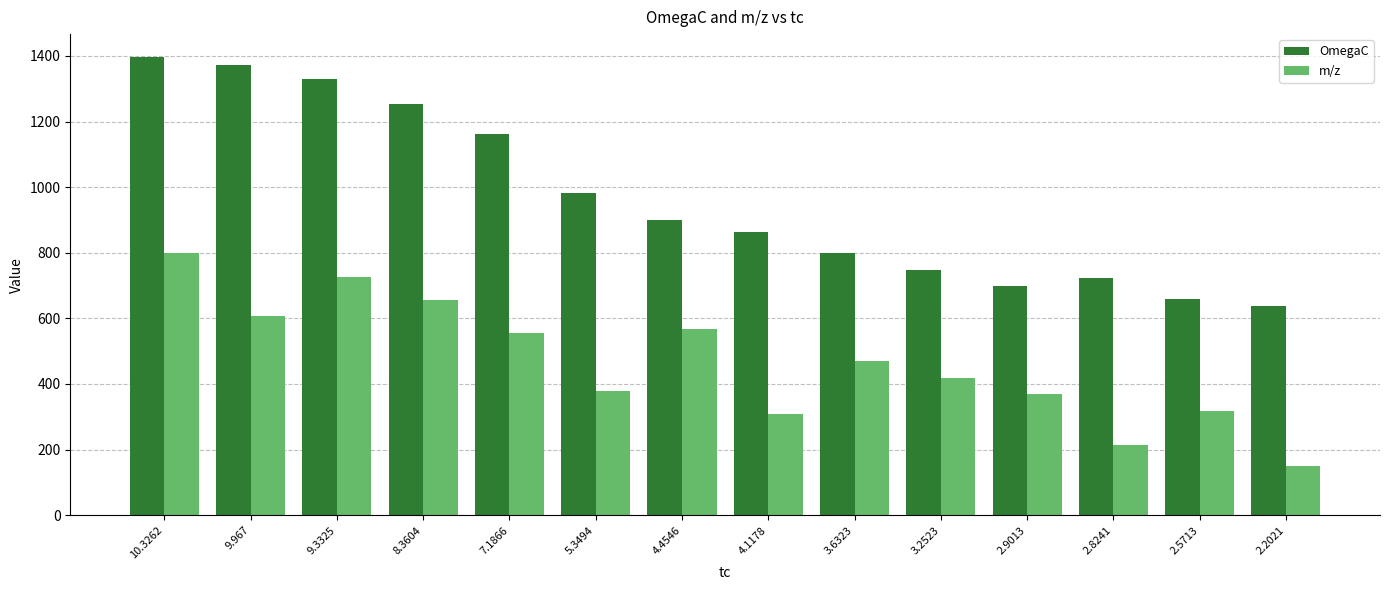

What position from the left is 10.3262?

1